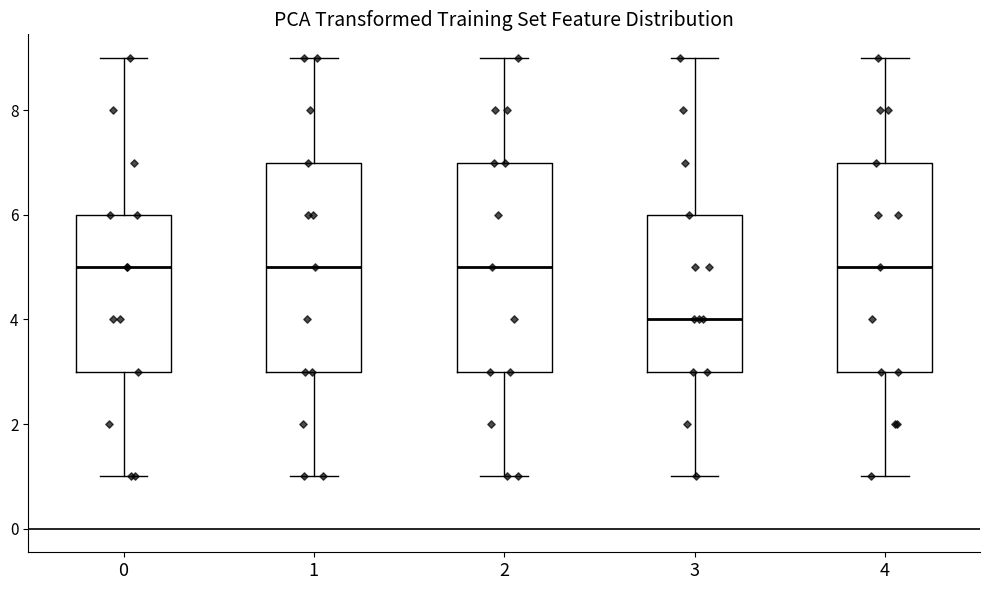

Which box has the lowest median line?

3